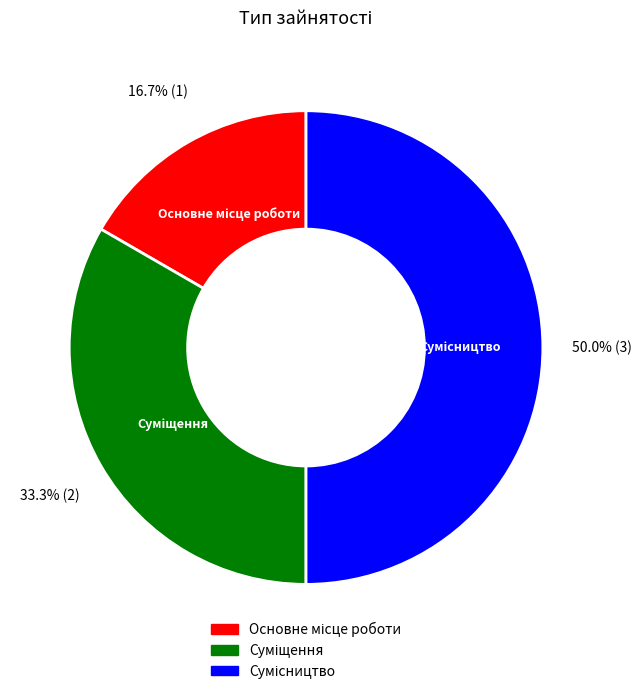

Is there a majority slice in this chart?

No